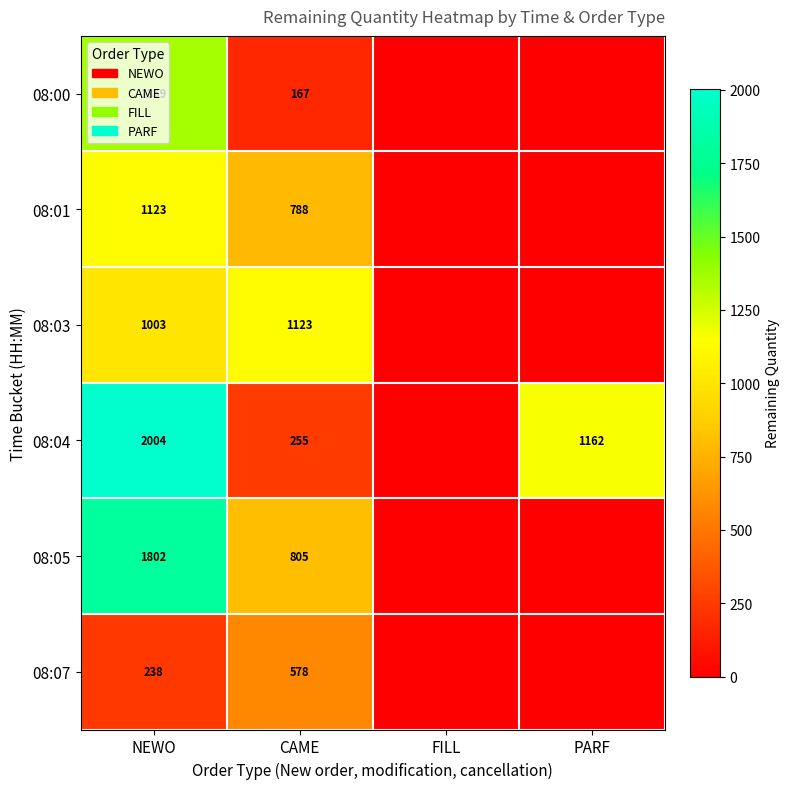

At CAME, list the series in order from largest to smallest.

08:03, 08:05, 08:01, 08:07, 08:04, 08:00